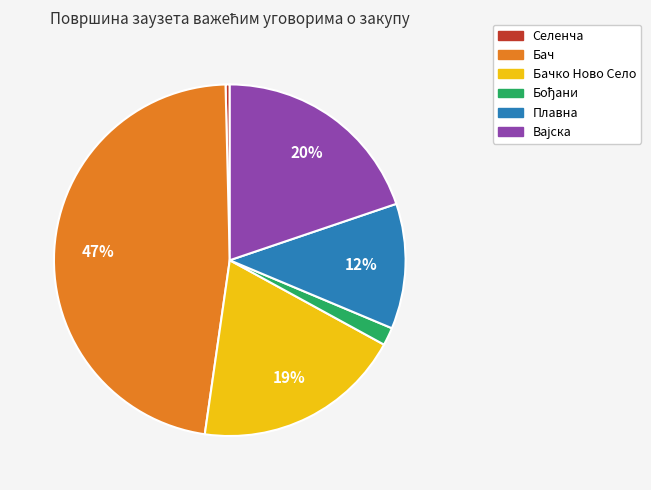

Which category has the biggest portion of the pie?

Бач